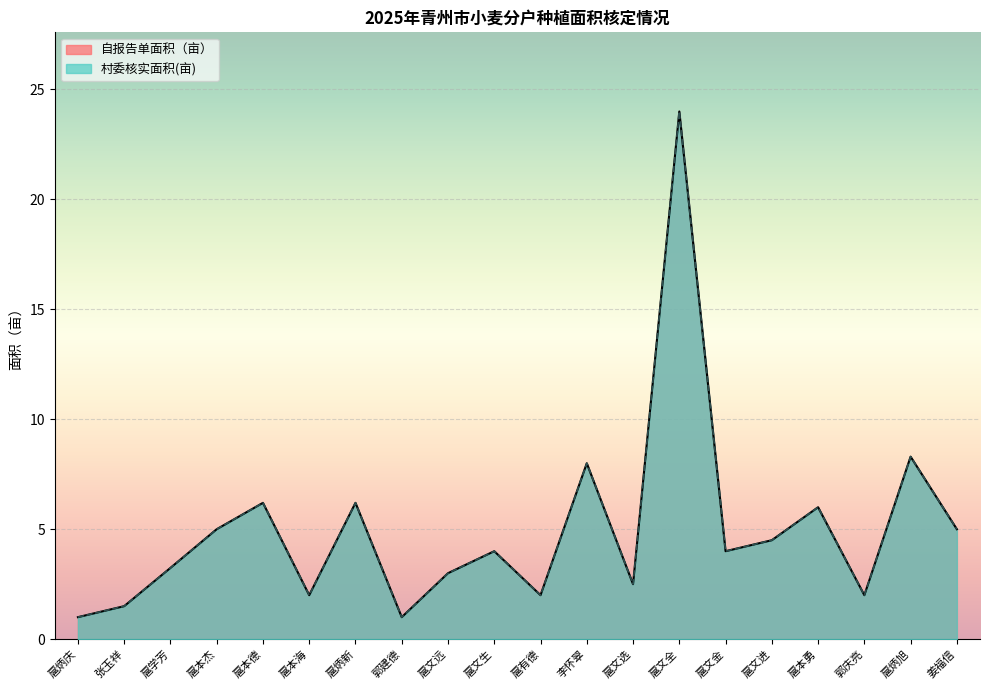

Which has a higher value, 扈文选 or 扈有德?

扈文选